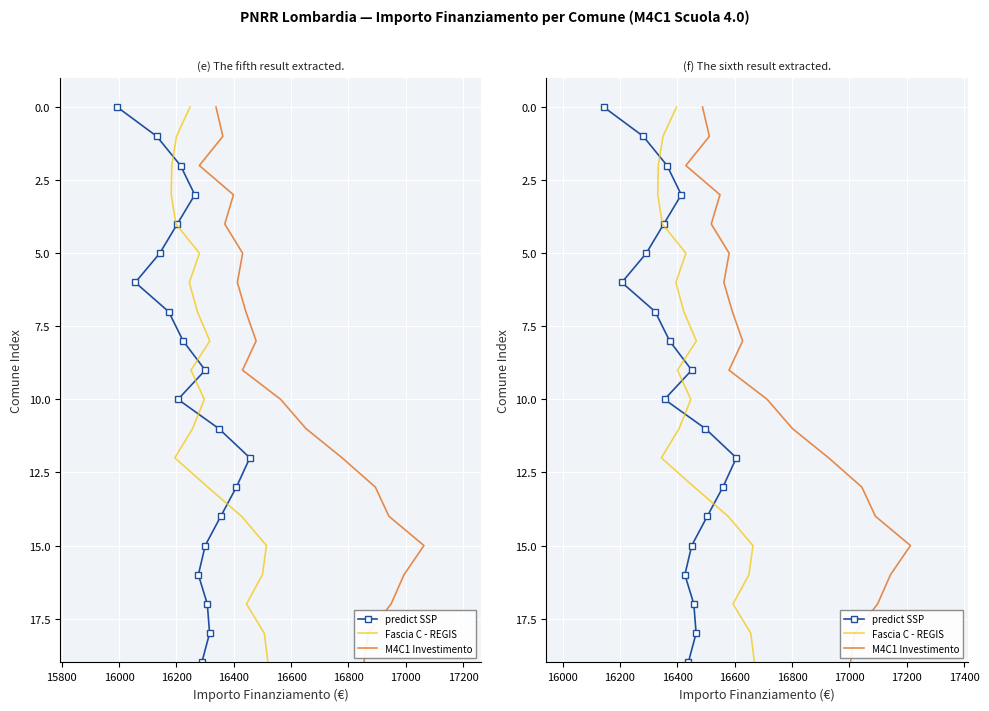

Which series has the largest range (max minus min)?

predict SSP